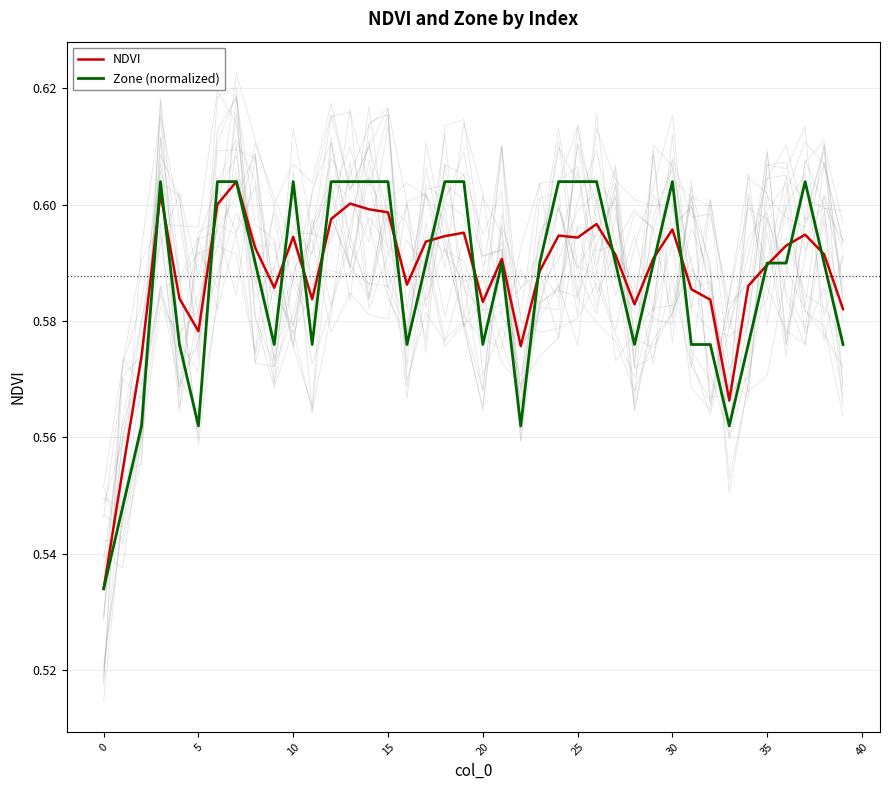

What value does the Zone (normalized) series have at 30?

0.6